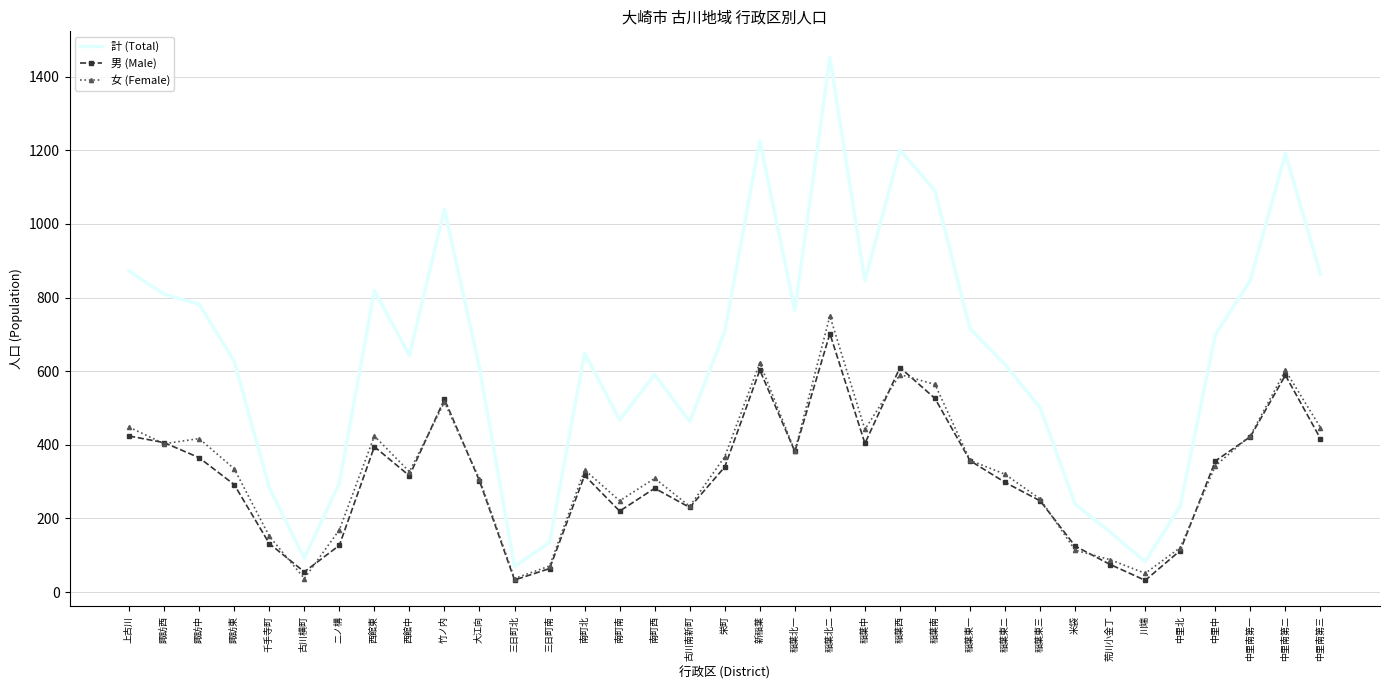

What are all the series names shown in the legend?

計 (Total), 男 (Male), 女 (Female)